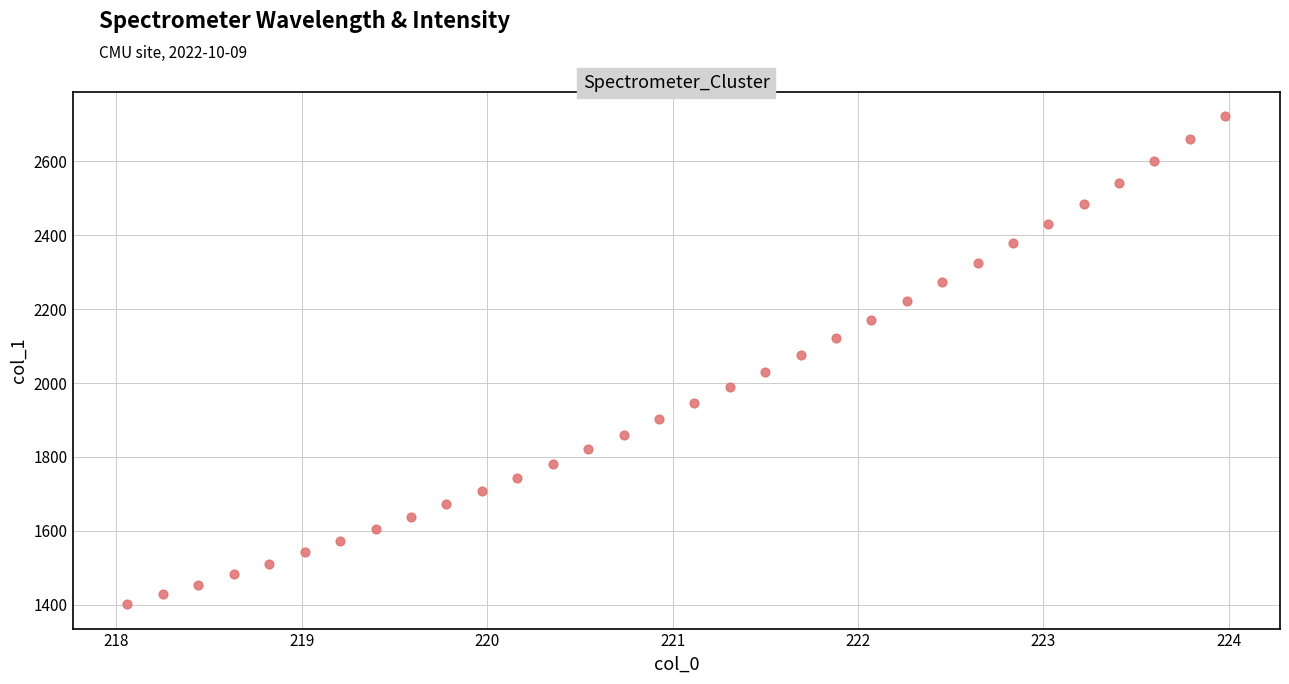

What is the range of X values (max minus min)?

5.9